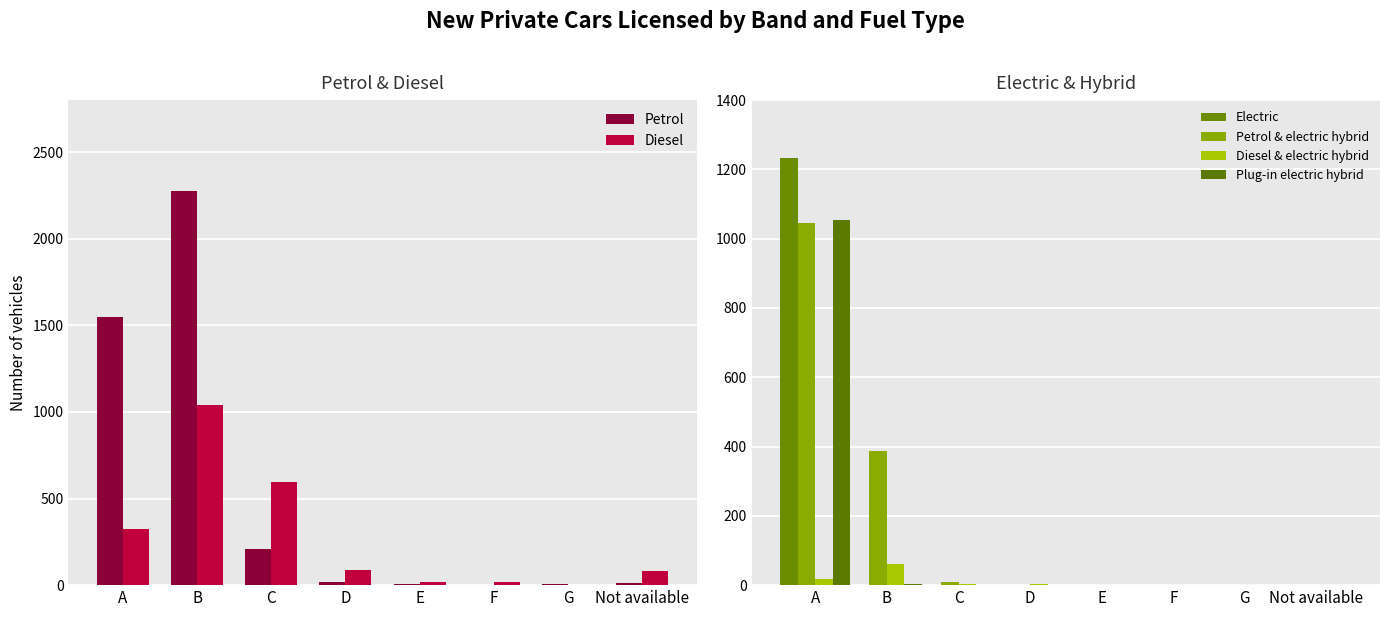

Between A and F, which series saw the biggest shift?

Petrol